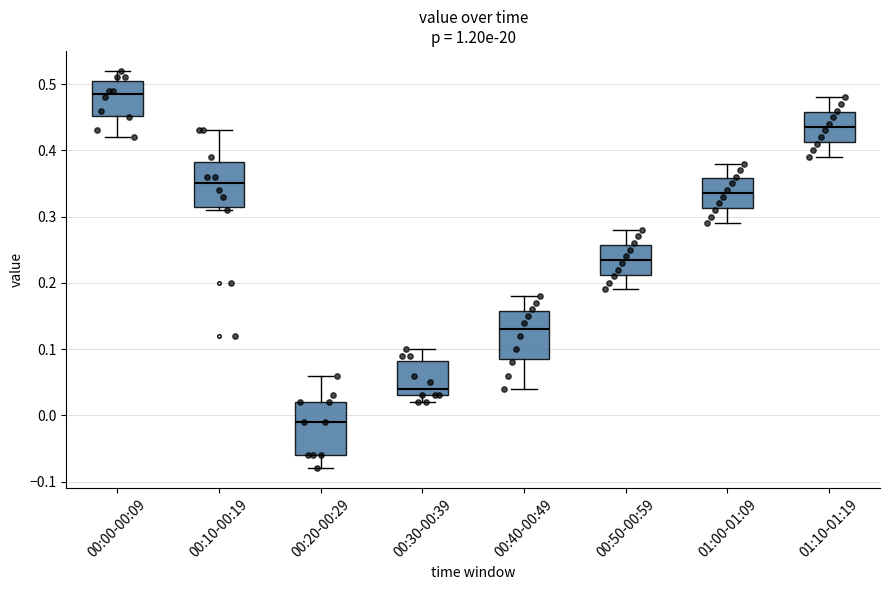

Where is the upper edge of the box for 00:00-00:09 on the y-axis? The values are not printed on the chart, so give them approximately, as read against the axis.

0.51